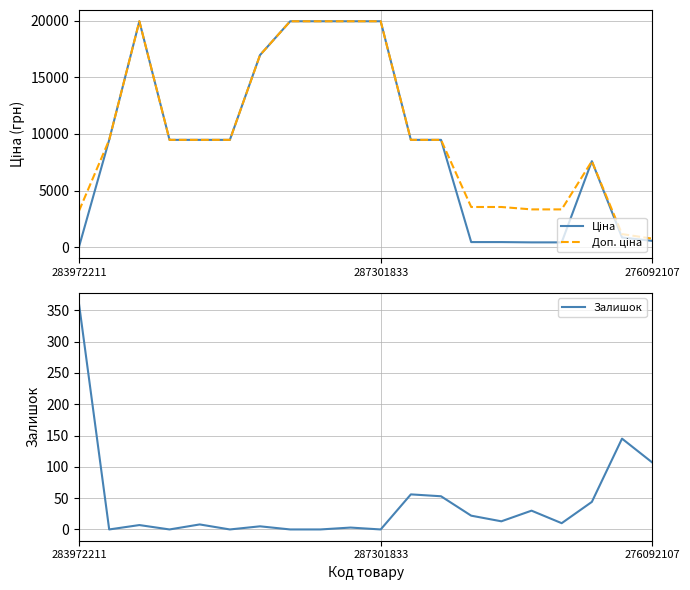

True or false: Залишок and Доп. ціна cross at least once.

False